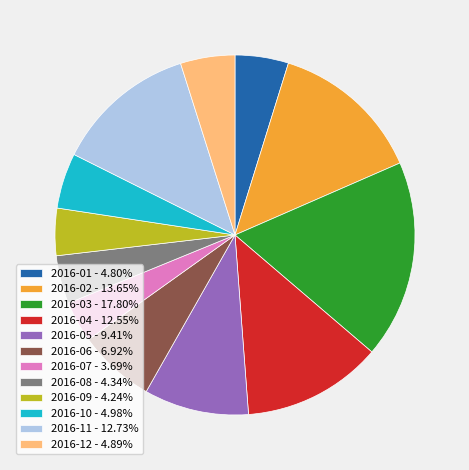

Is there any slice that represents more than half of the pie?

No